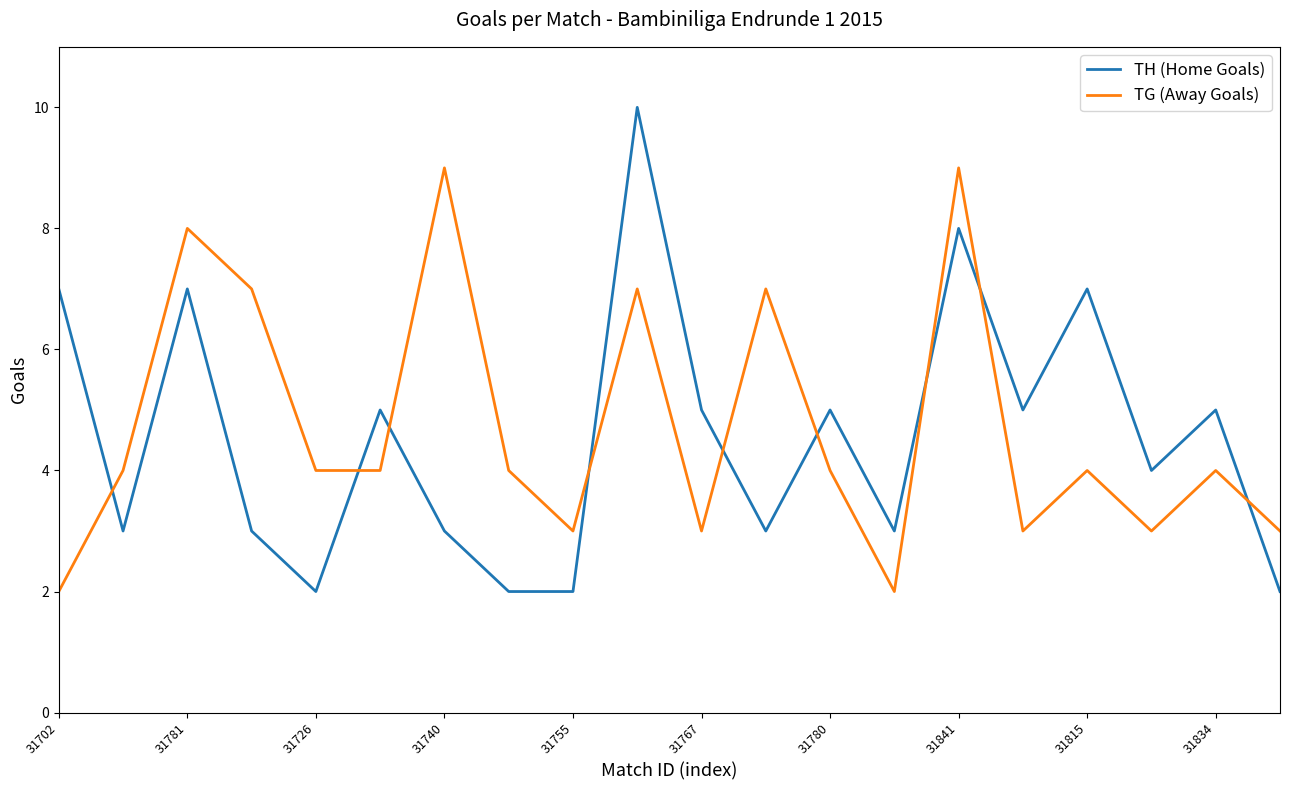

What is the lowest value of the TH (Home Goals) series?

2